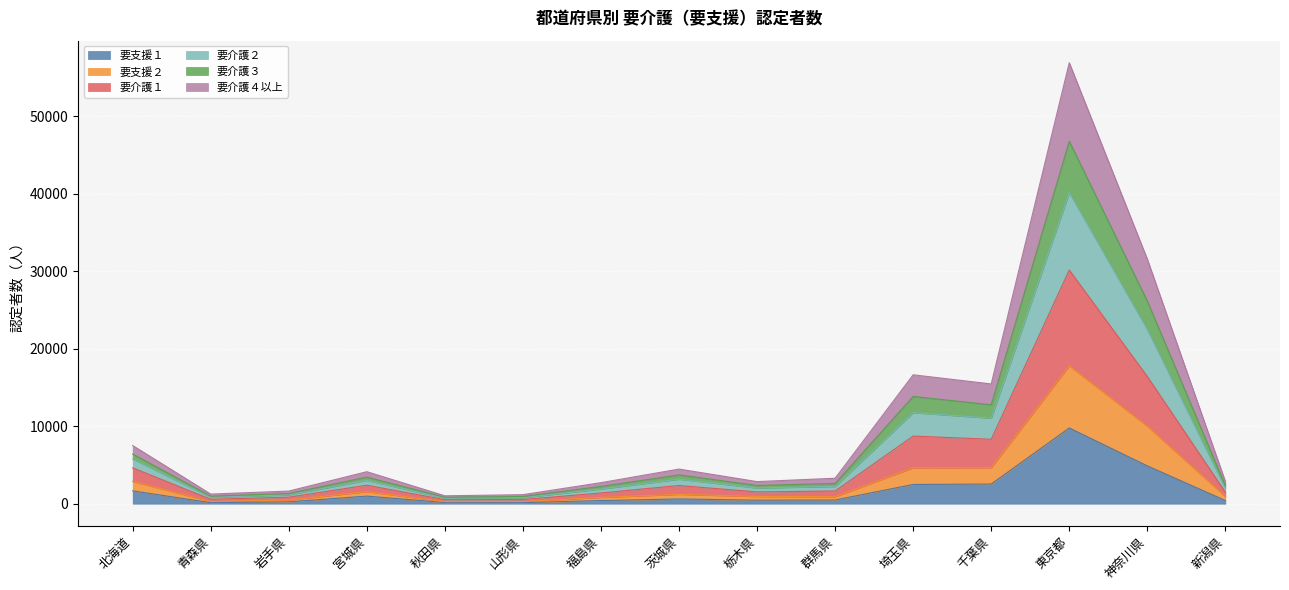

What is the total value across all series at 千葉県?

15450